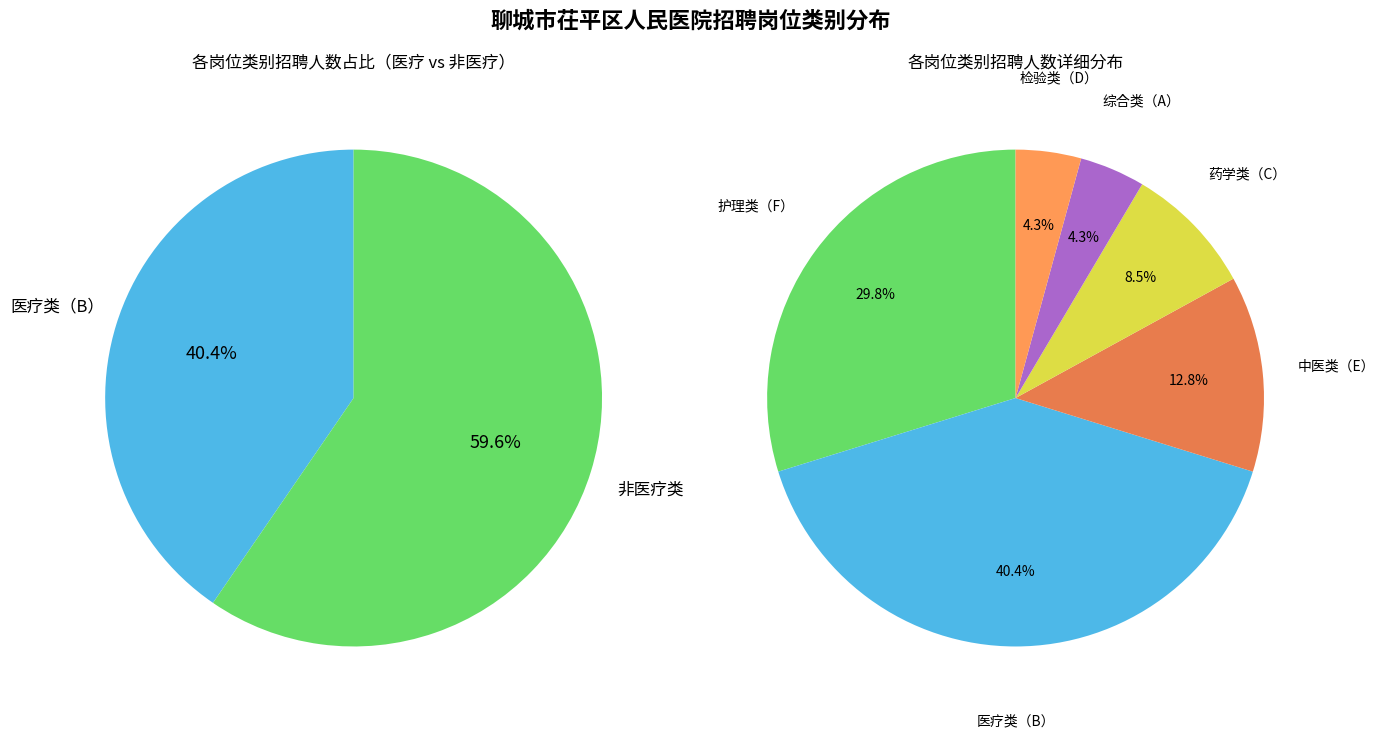

What portion of the pie excludes 医疗类（B）?

59.6%